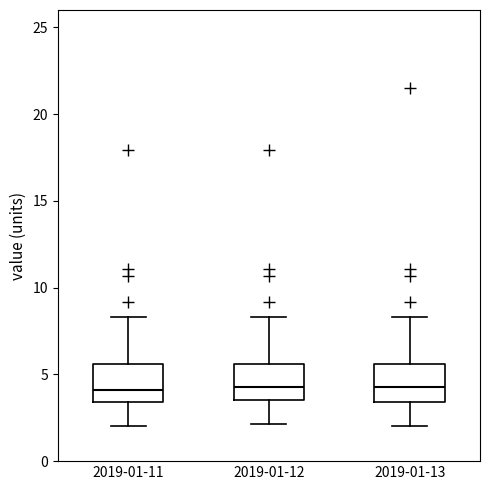

Reading left to right, transcribe this box plot: for each box, give where its median line is, the range the box spans, and where its two whiskers end, as read against the y-axis. The values are not printed on the chart, so give them approximately, as read against the axis.

2019-01-11: median 4.0, box 3.5 to 5.5, whiskers 2.0 to 8.5
2019-01-12: median 4.5, box 3.5 to 5.5, whiskers 2.0 to 8.5
2019-01-13: median 4.5, box 3.5 to 5.5, whiskers 2.0 to 8.5